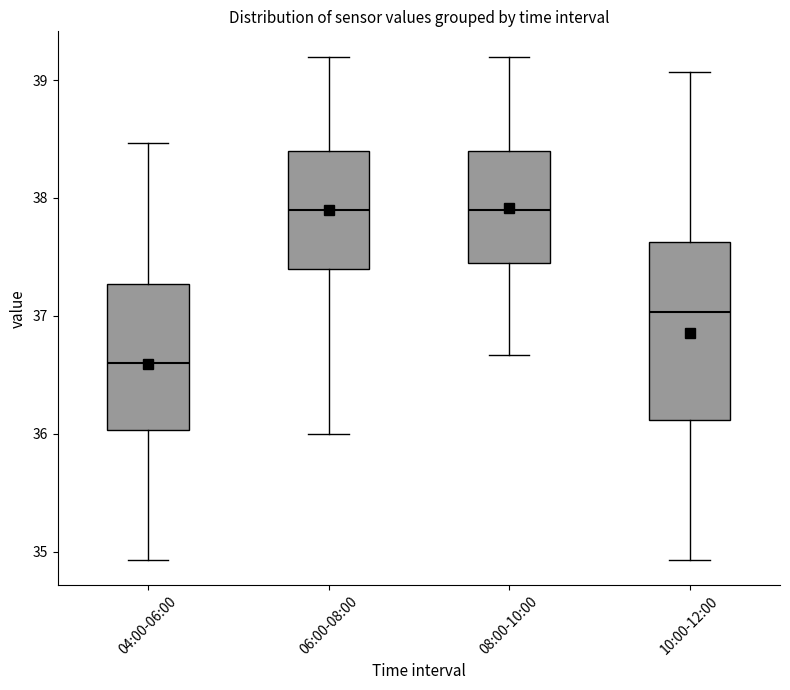

Reading left to right, transcribe this box plot: for each box, give where its median line is, the range the box spans, and where its two whiskers end, as read against the y-axis. The values are not printed on the chart, so give them approximately, as read against the axis.

04:00-06:00: median 36.6, box 36.0 to 37.3, whiskers 34.9 to 38.5
06:00-08:00: median 37.9, box 37.4 to 38.4, whiskers 36.0 to 39.2
08:00-10:00: median 37.9, box 37.5 to 38.4, whiskers 36.7 to 39.2
10:00-12:00: median 37.0, box 36.1 to 37.6, whiskers 34.9 to 39.1